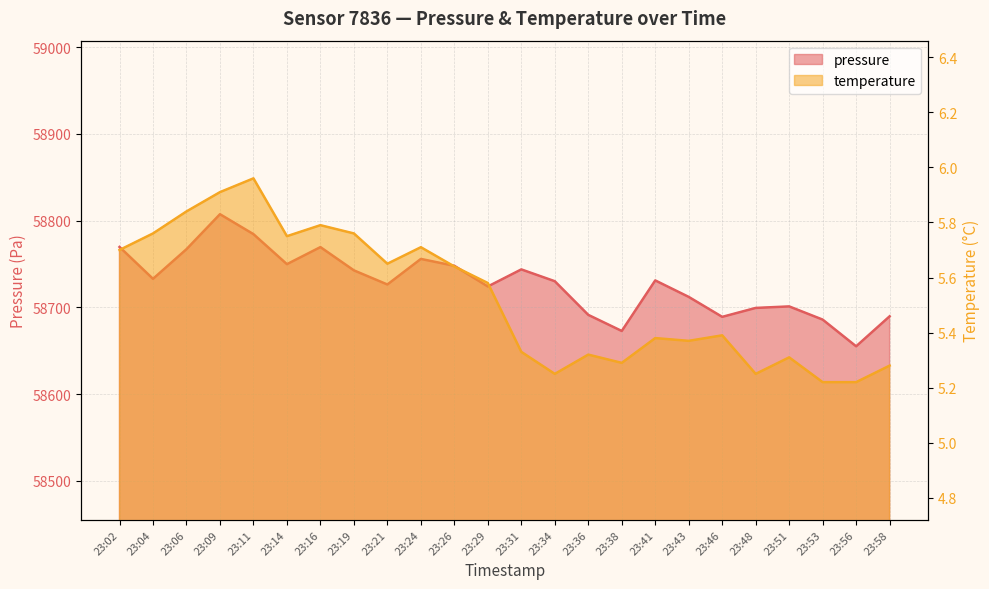

What is the highest value of the pressure series?

58807.4